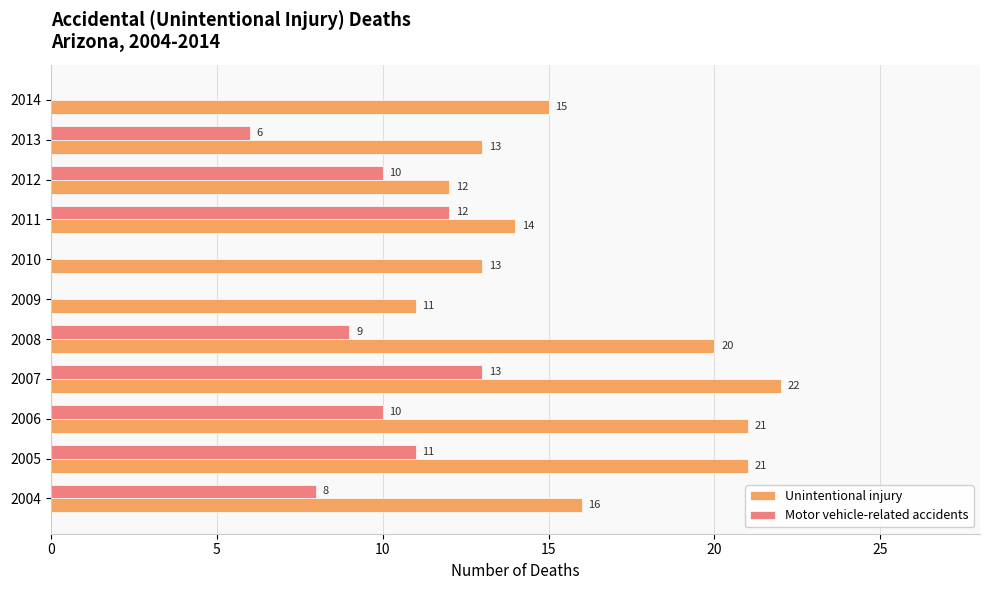

Count the number of data series in this chart.

2